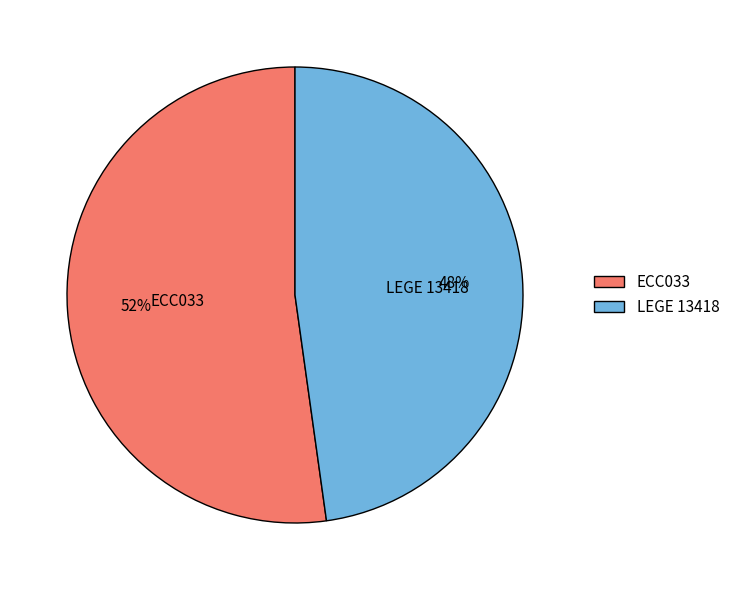

Combined, do ECC033 and LEGE 13418 account for over 50%?

Yes